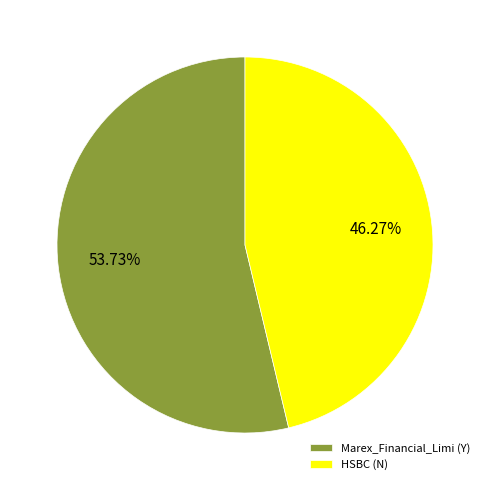

Which has a higher value, HSBC (N) or Marex_Financial_Limi (Y)?

Marex_Financial_Limi (Y)